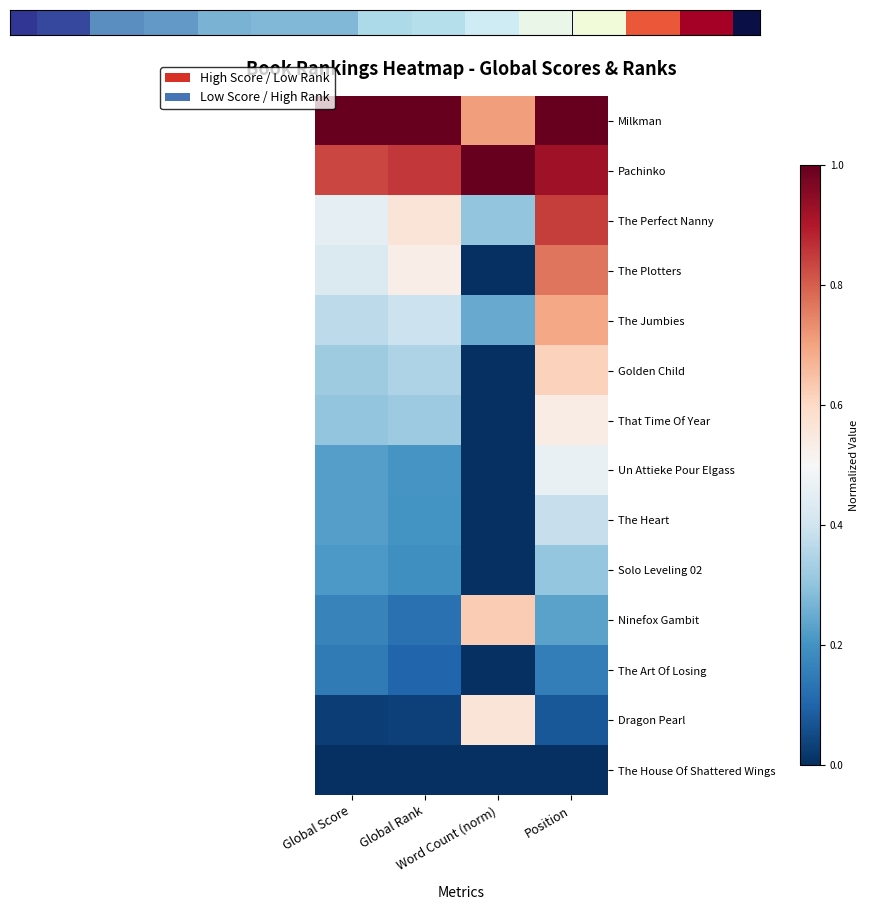

Which label corresponds to the smallest value in the chart?

Word Count (norm)